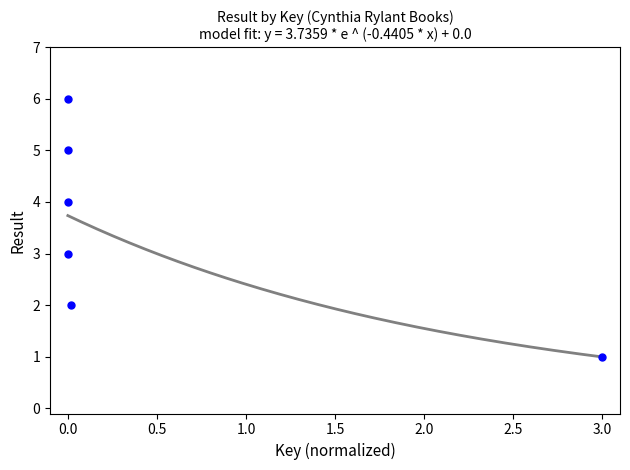

What is the average Y value?

4